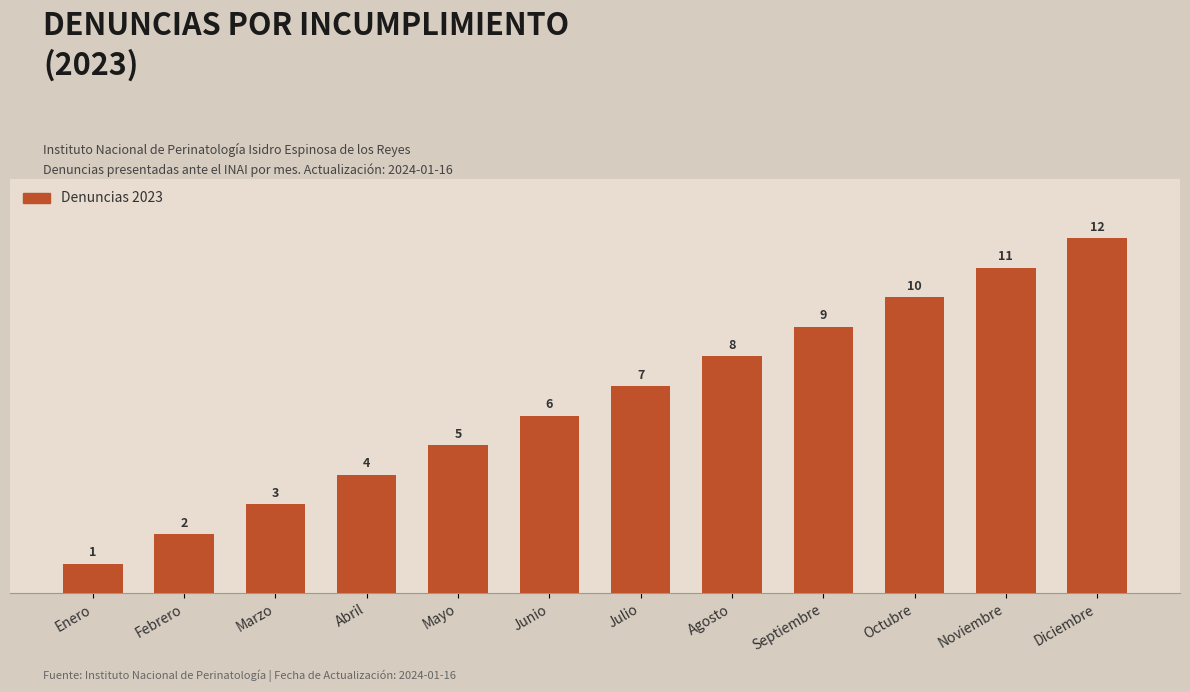

Does the chart contain any negative values?

No